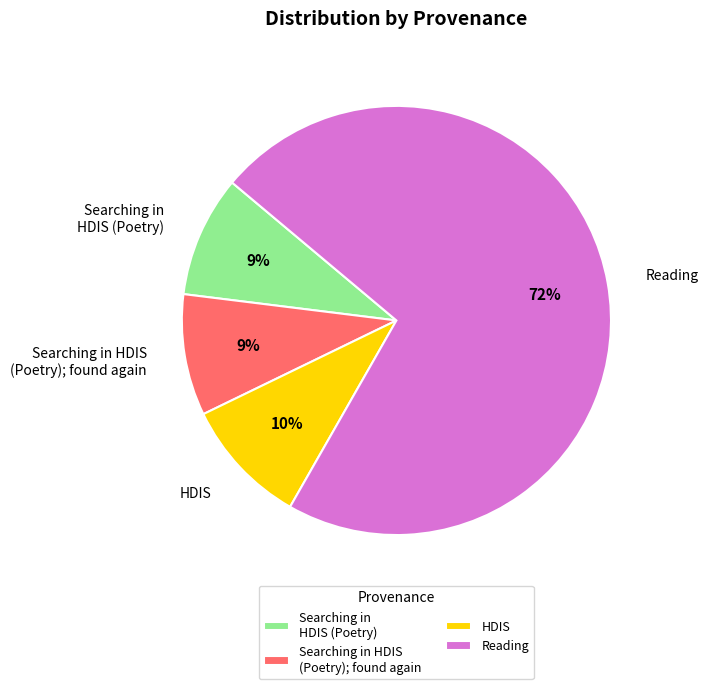

What is the ratio of the value at Searching in HDIS (Poetry); found again to the value at Searching in HDIS (Poetry)?

1.0